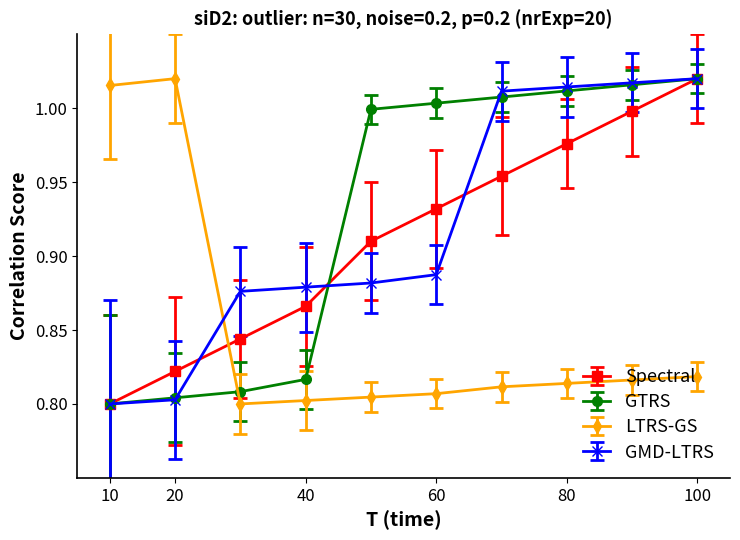

What is the difference between the maximum and minimum values in the GTRS series?

0.2